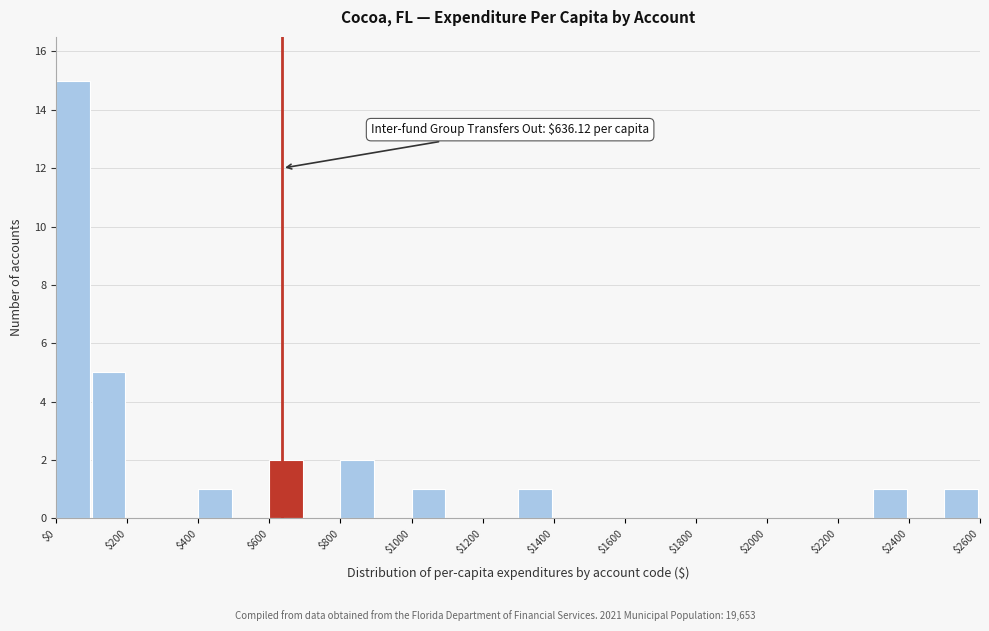

Over which range of the x-axis is the bar tallest?

0 to 100